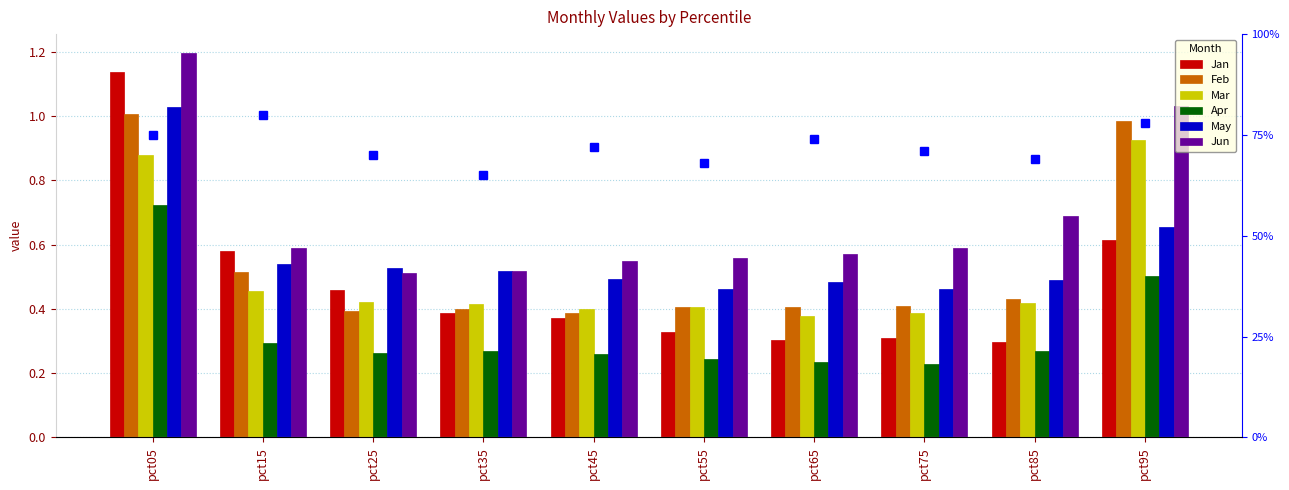

Rank the series by their maximum value, from highest to lowest.

Jun, Jan, May, Feb, Mar, Apr